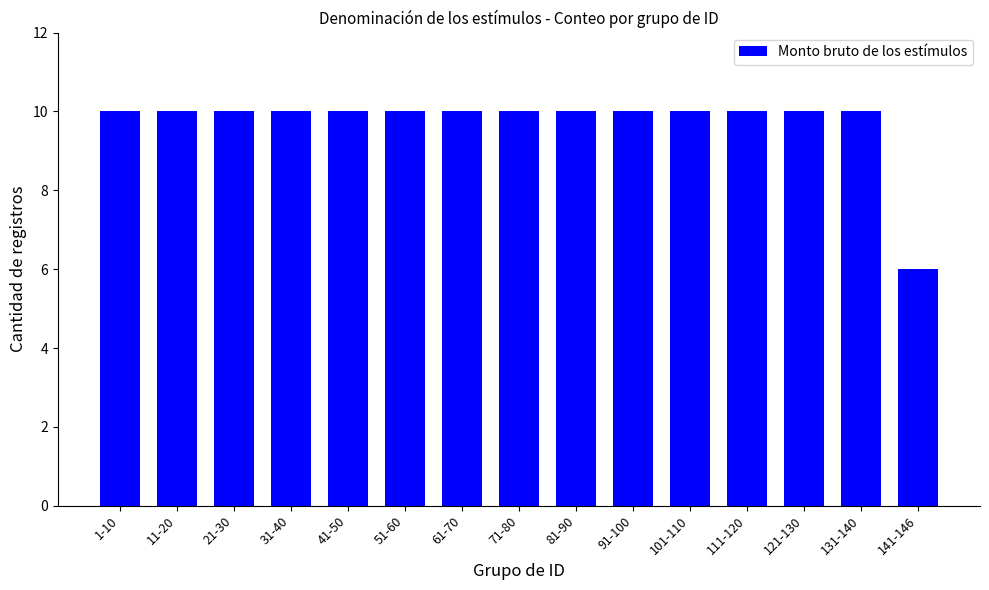

True or false: the data shows 10 at 101-110.

True